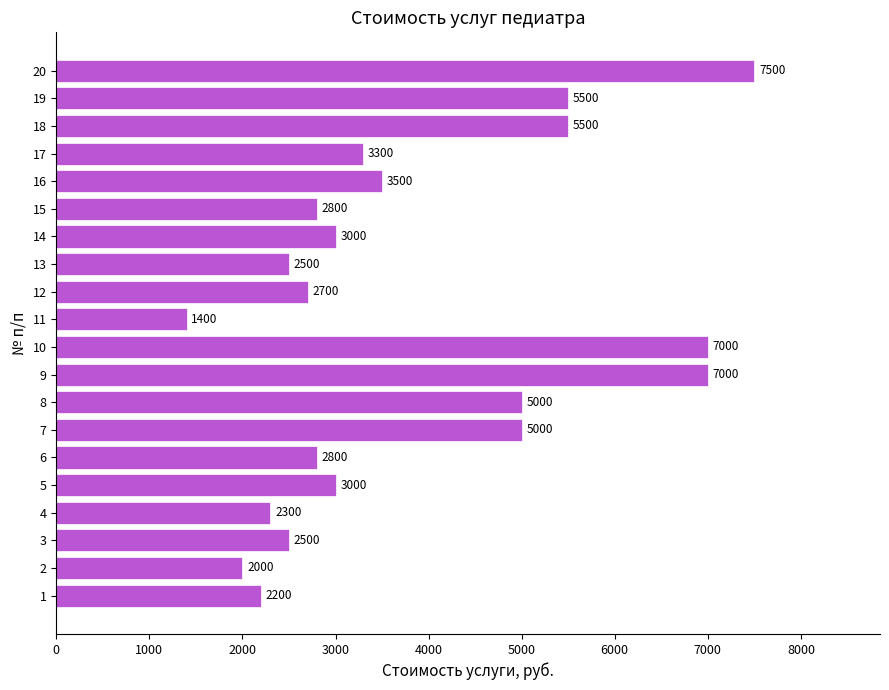

Reading bottom to top, list all the values displayed in this chart.

1=2200	2=2000	3=2500	4=2300	5=3000	6=2800	7=5000	8=5000	9=7000	10=7000	11=1400	12=2700	13=2500	14=3000	15=2800	16=3500	17=3300	18=5500	19=5500	20=7500